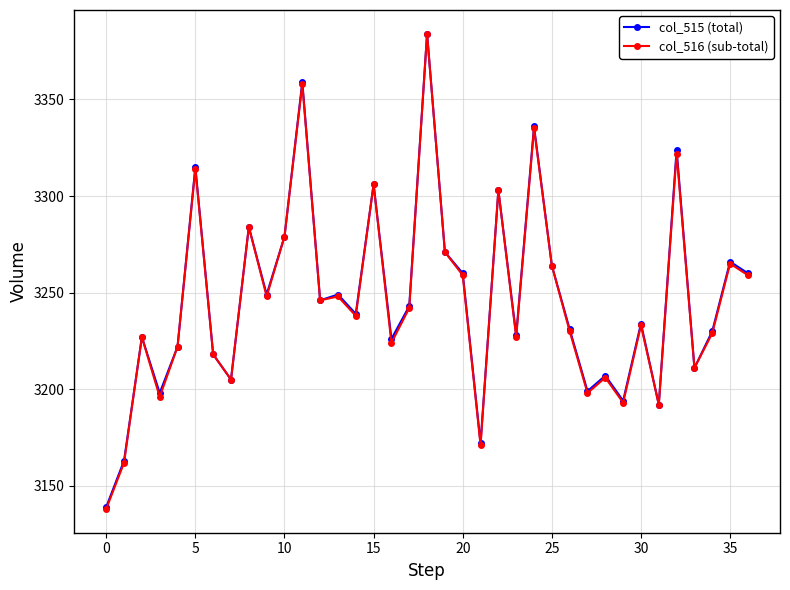

Which series has the largest range (max minus min)?

col_516 (sub-total)